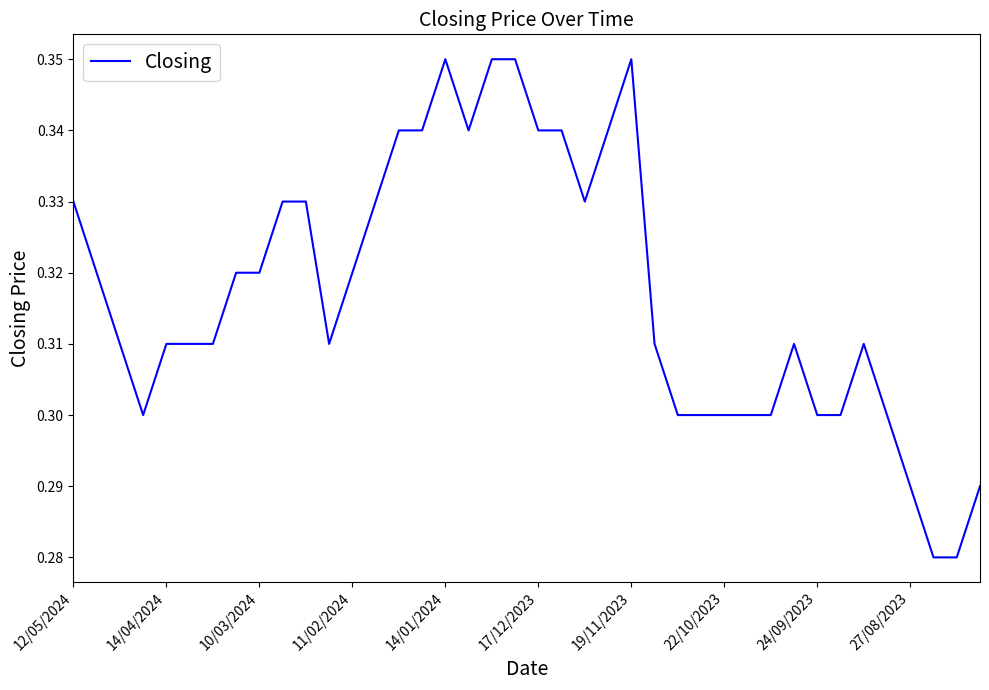

How many lines are shown in the chart?

1